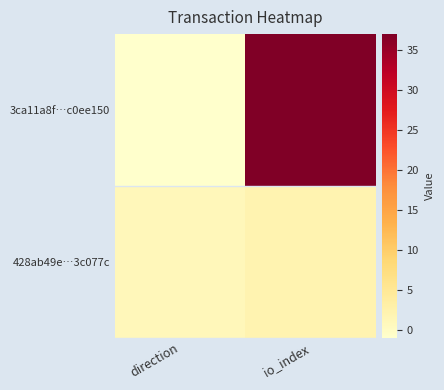

Which label corresponds to the largest value in the chart?

io_index